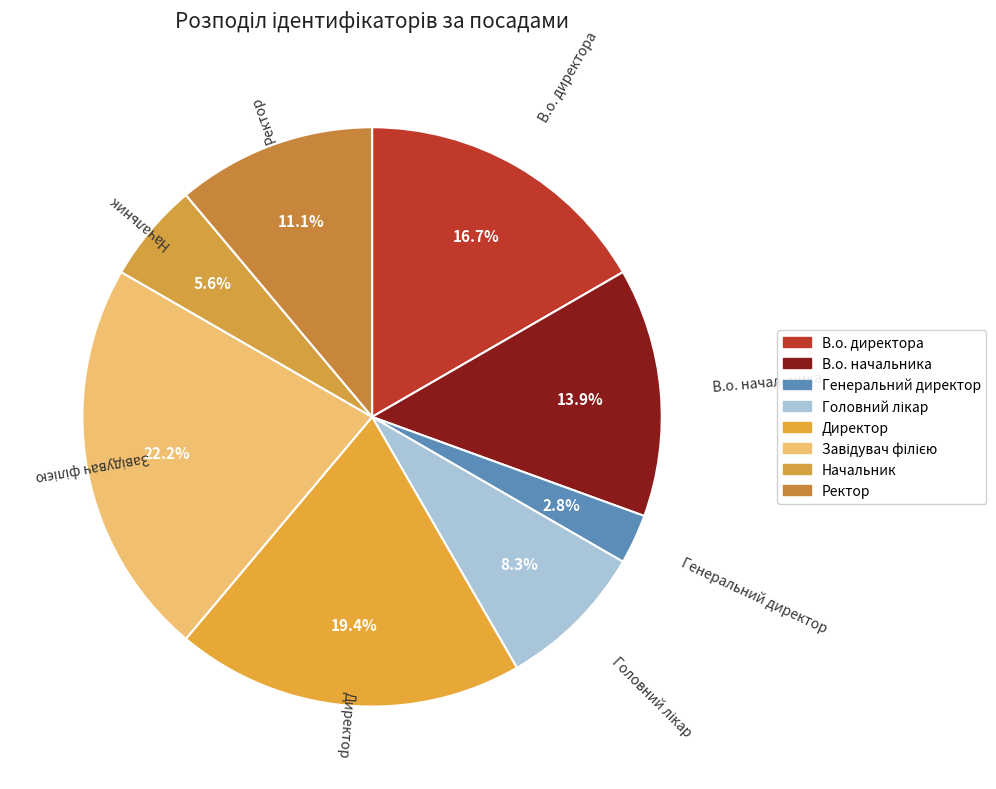

To the nearest percent, what is the difference between the largest and smallest slice percentages?

19%